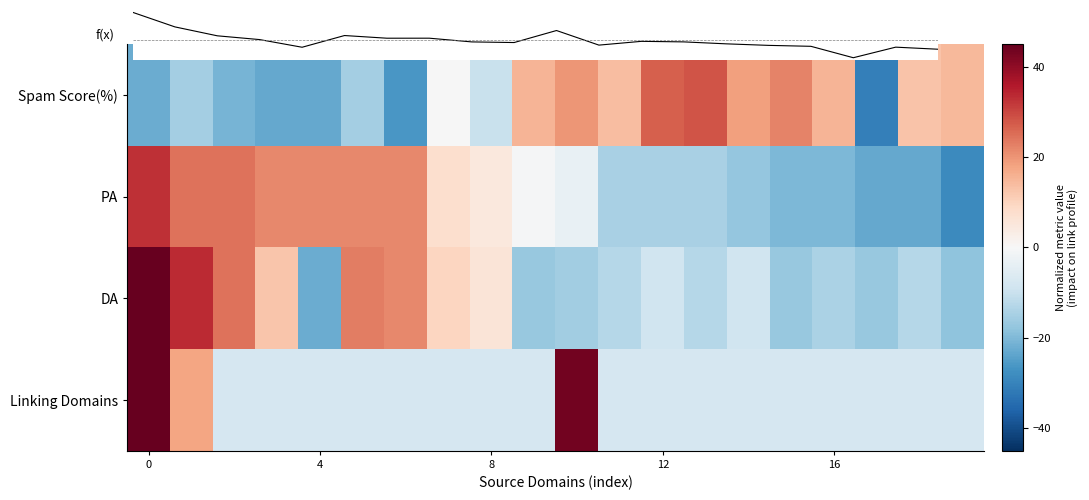

Rank the series by their average value, from lowest to highest.

Spam Score(%), Linking Domains, DA, PA